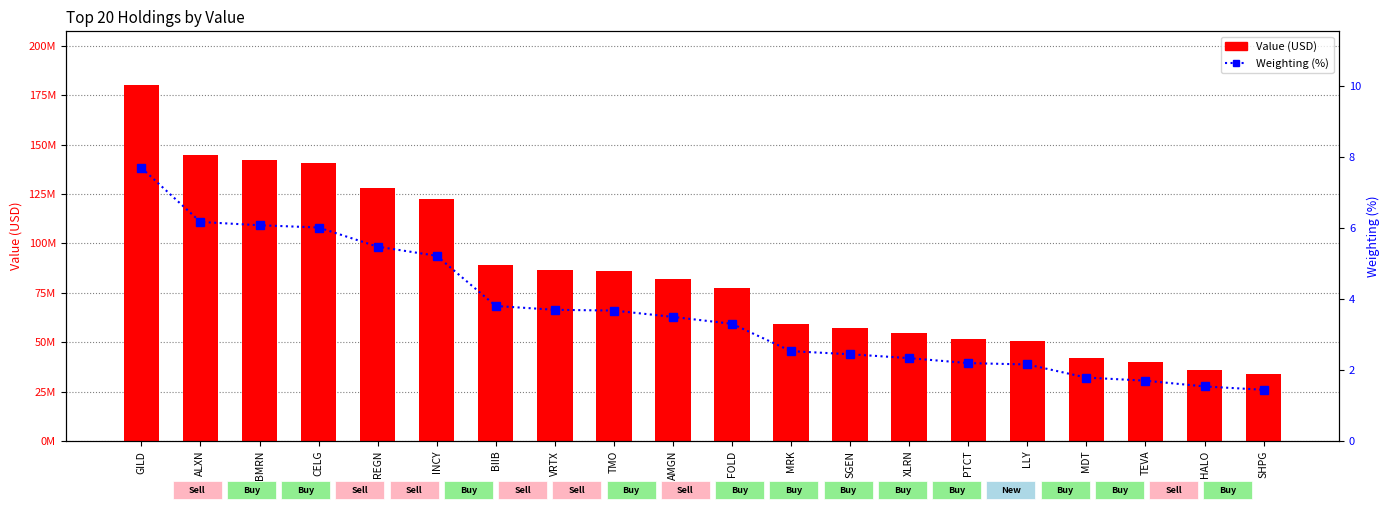

Reading left to right, extract all data points from this chart.

Value (USD): GILD=180351000.0	ALXN=144623000.0	BMRN=142465000.0	CELG=140964000.0	REGN=128280000.0	INCY=122269000.0	BIIB=89114000.0	VRTX=86596000.0	TMO=86094000.0	AMGN=81911000.0	FOLD=77342000.0	MRK=59260000.0	SGEN=57257000.0	XLRN=54673000.0	PTCT=51395000.0	LLY=50492000.0	MDT=41828000.0	TEVA=39773000.0	HALO=35974000.0	SHPG=33758000.0
Weighting (%): GILD=7.7	ALXN=6.2	BMRN=6.1	CELG=6.0	REGN=5.5	INCY=5.2	BIIB=3.8	VRTX=3.7	TMO=3.7	AMGN=3.5	FOLD=3.3	MRK=2.5	SGEN=2.4	XLRN=2.3	PTCT=2.2	LLY=2.2	MDT=1.8	TEVA=1.7	HALO=1.5	SHPG=1.4